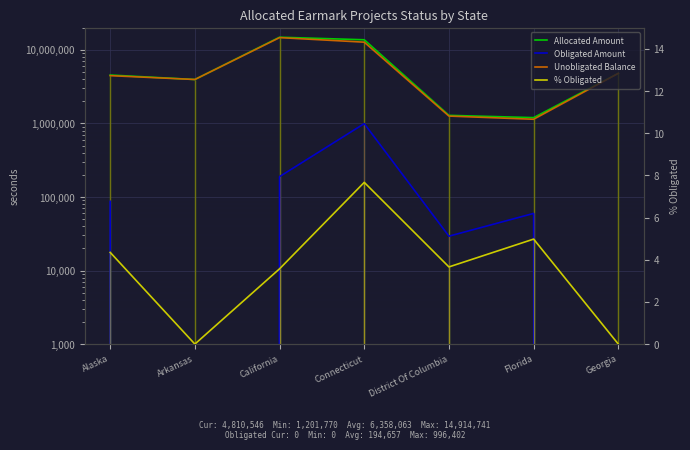

At which label does % Obligated reach its minimum?

Arkansas